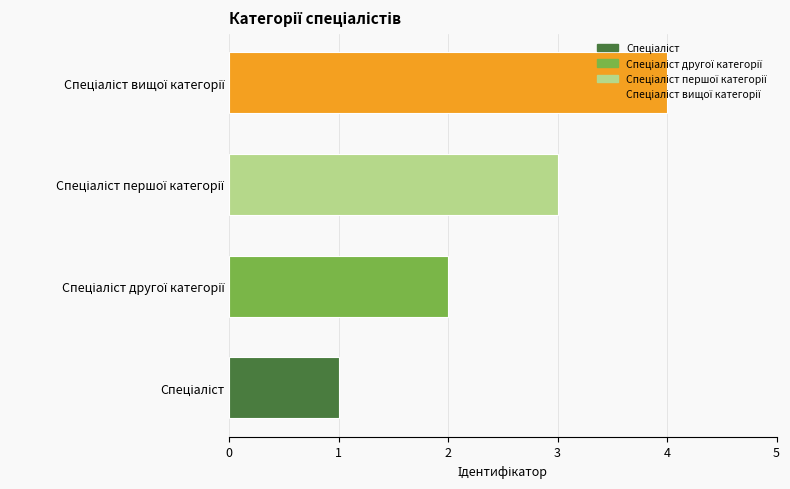

What is the greatest value displayed?

4